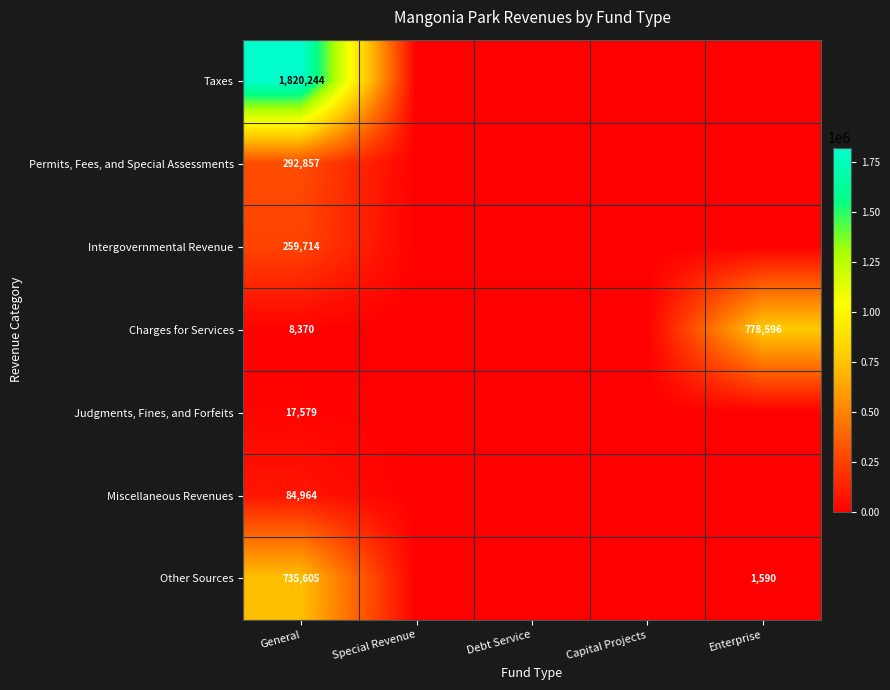

True or false: Judgments, Fines, and Forfeits has a value of 26462 at General.

False